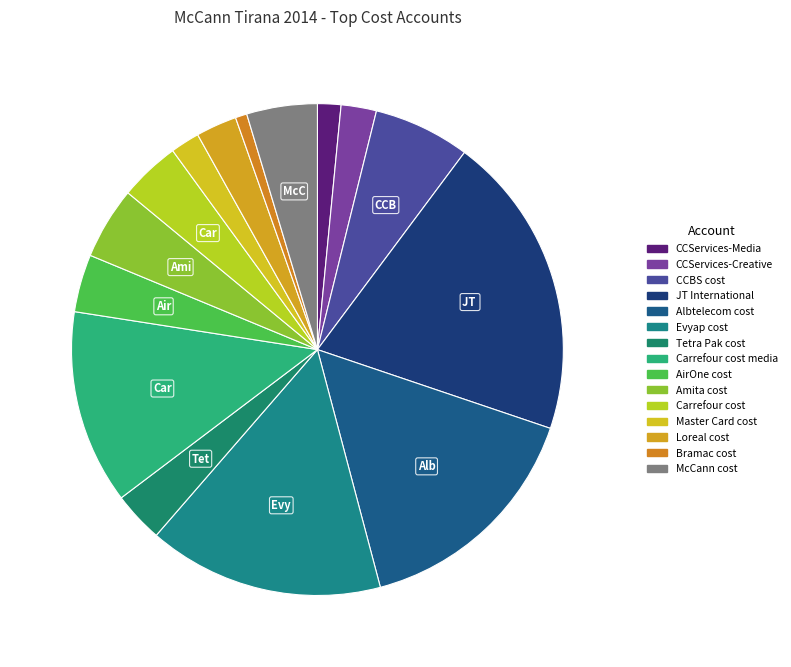

Count the number of slices in the pie.

15